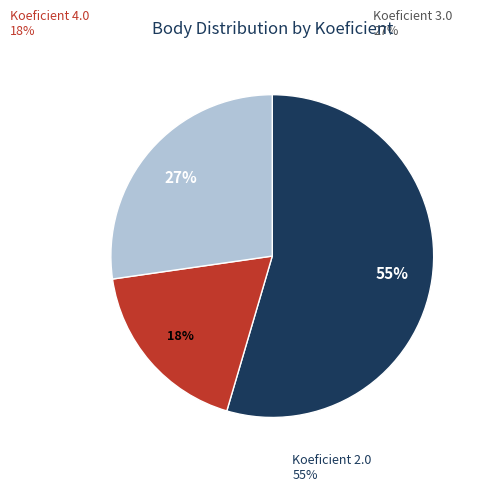

How many slices are in this pie chart?

3